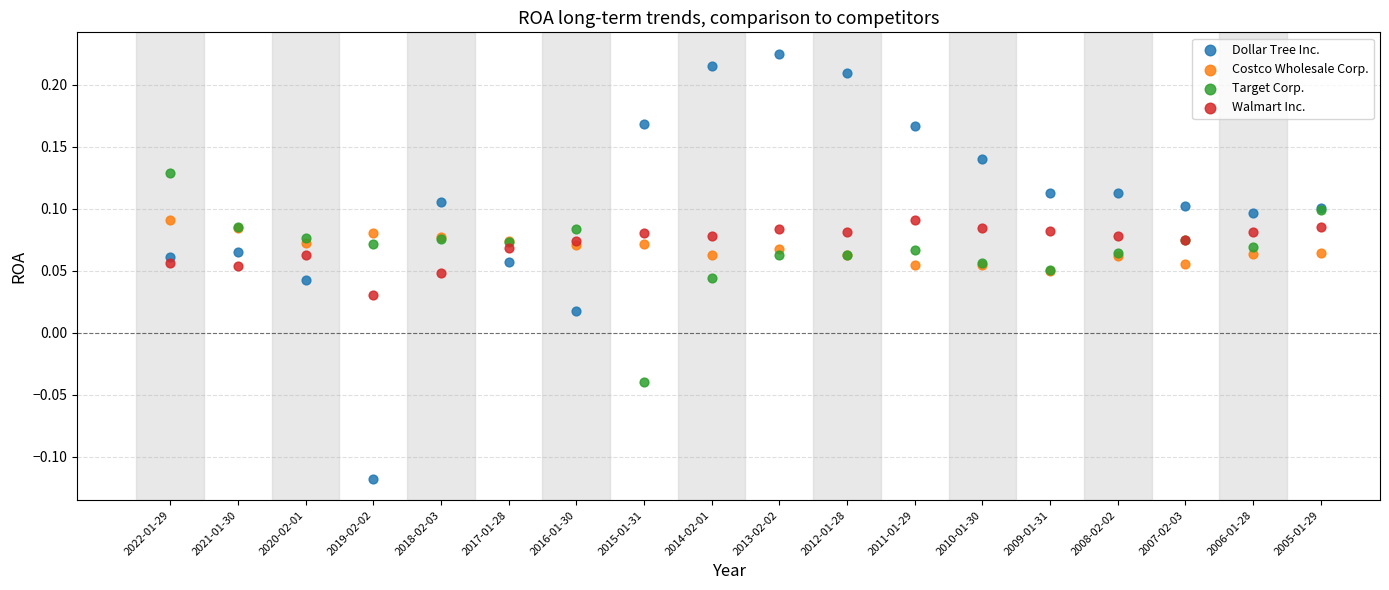

Which series contains the highest Y value?

Dollar Tree Inc.